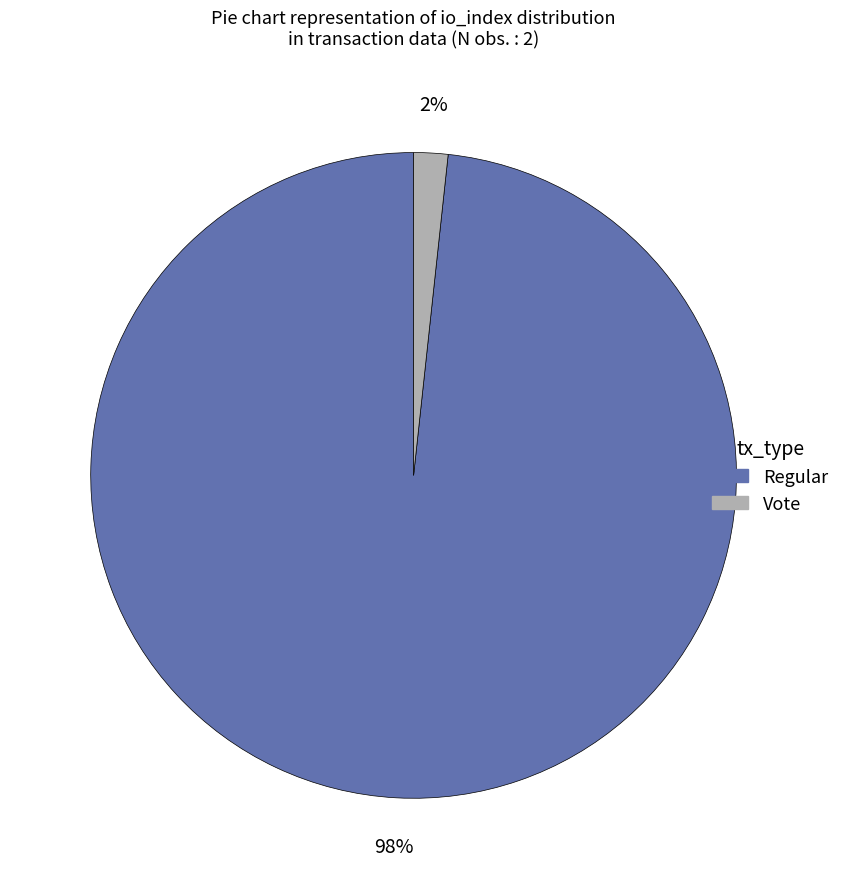

To the nearest percent, what is the average slice percentage?

50%